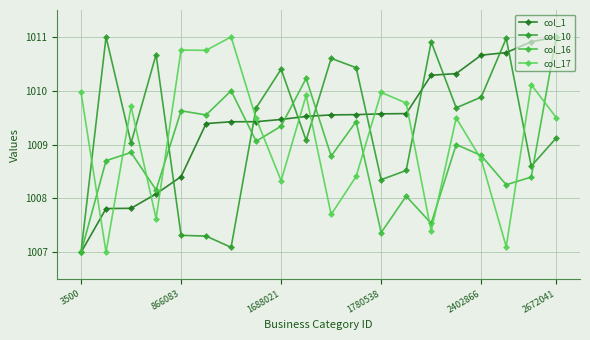

What is the label of the 1st point from the left?

3500